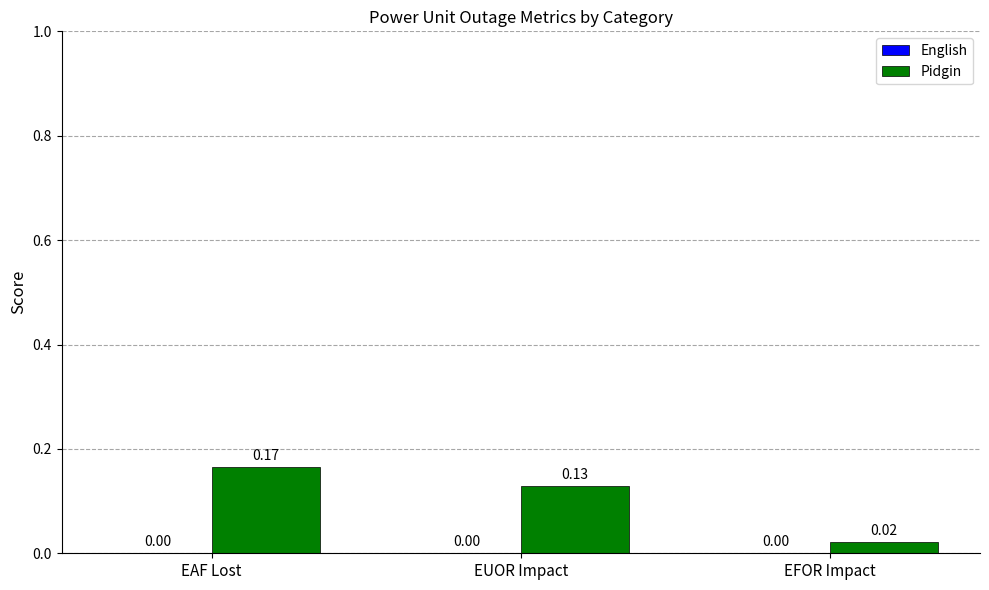

Where is the data nearest to the value 0?

EFOR Impact